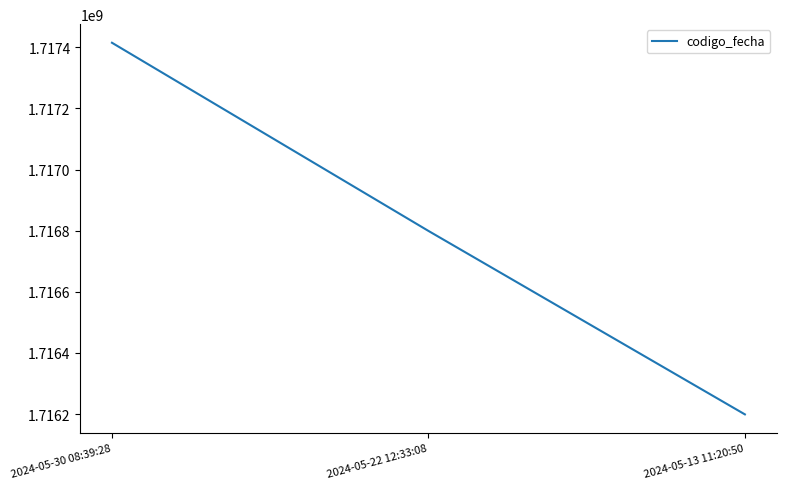

At which category does the chart reach its peak across all series?

2024-05-30 08:39:28